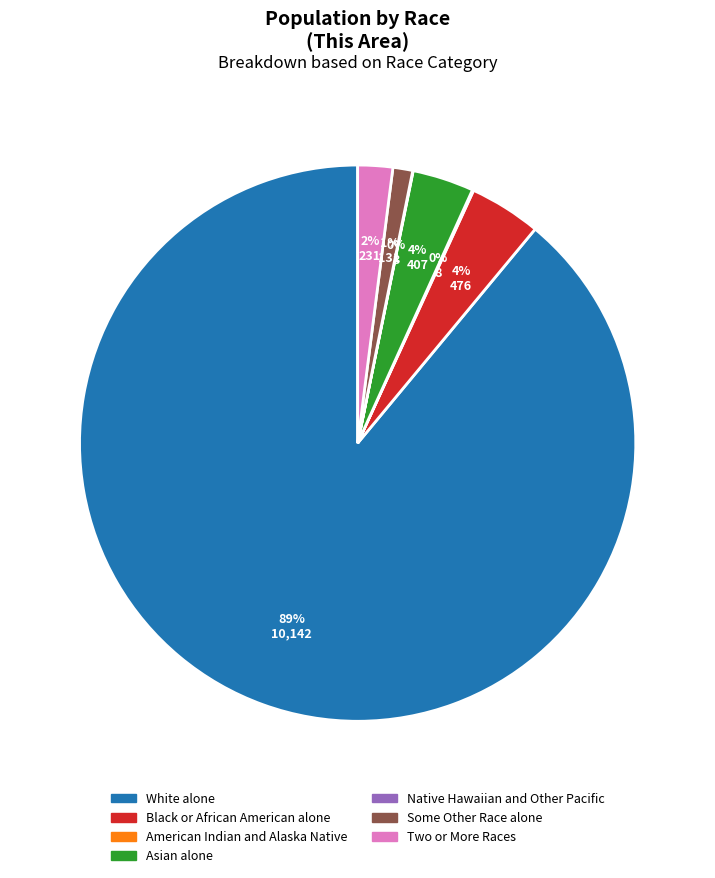

Between White alone and Asian alone, which is larger?

White alone